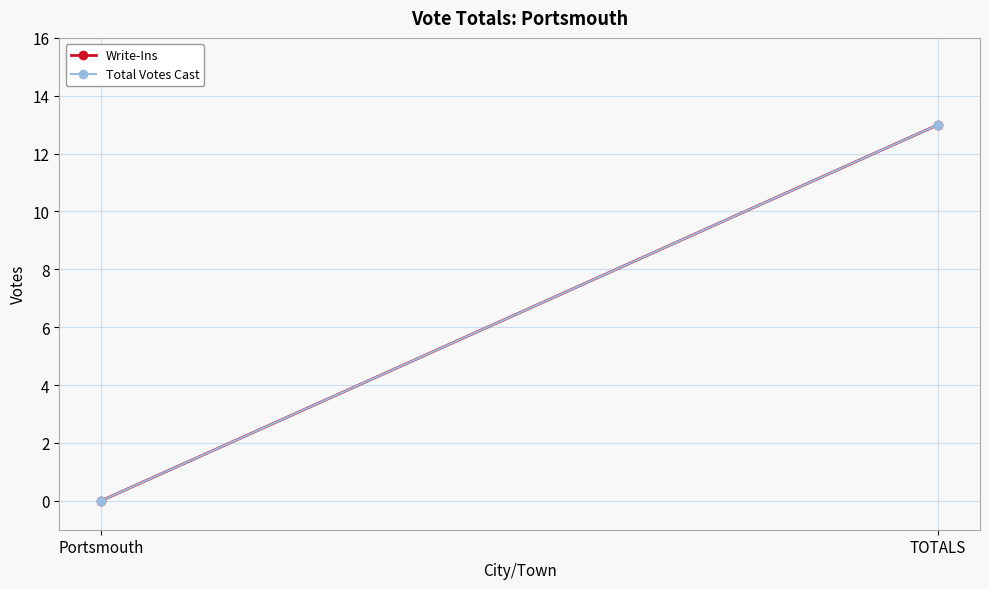

Is the value of Total Votes Cast at Portsmouth greater than the value of Write-Ins at Portsmouth?

No